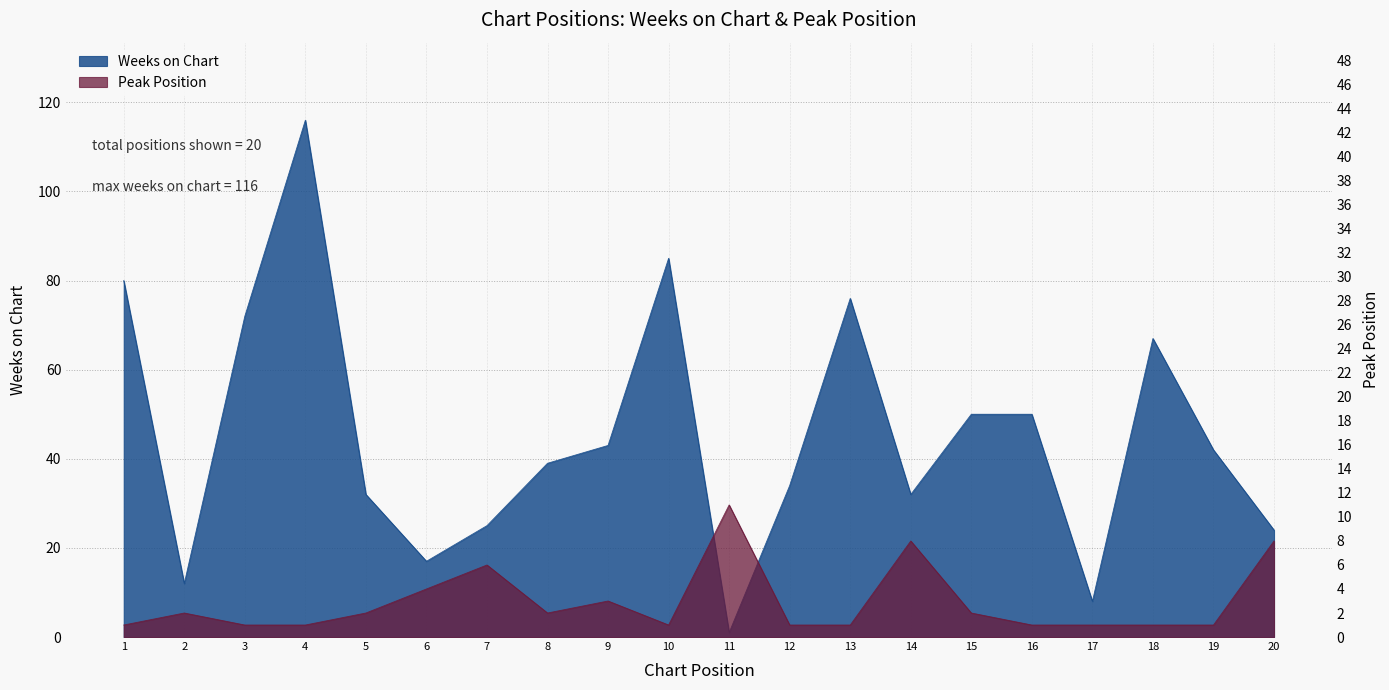

At how many categories does at least one series exceed 25?

14